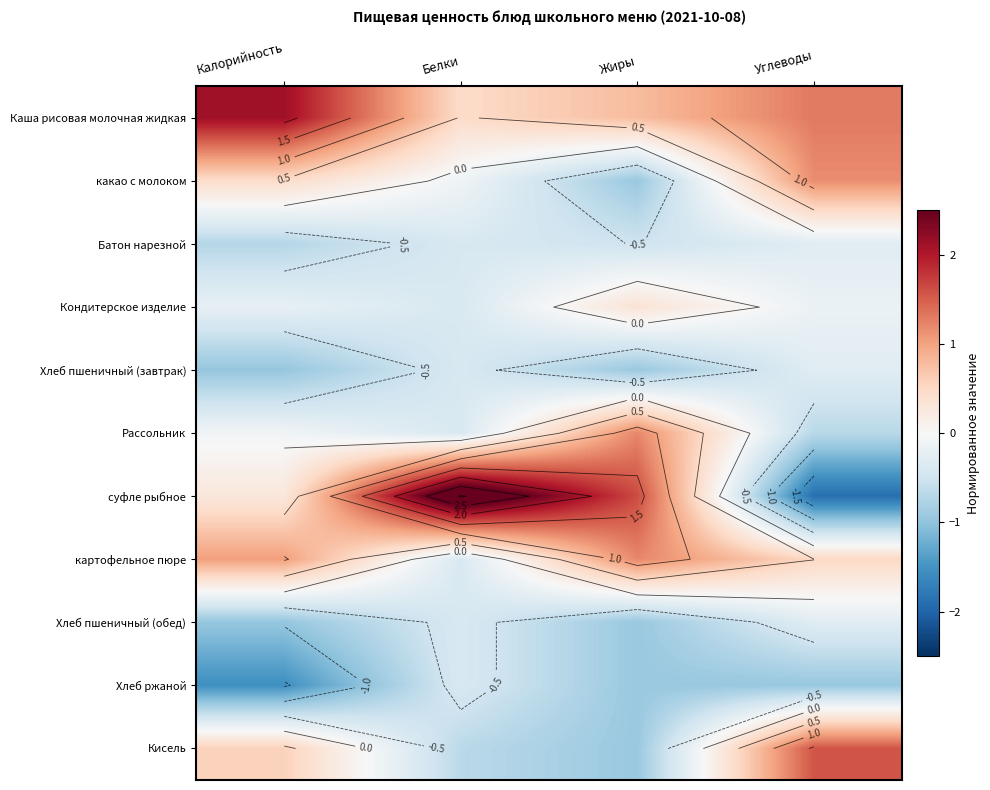

At which category does the chart reach its minimum across all series?

Углеводы